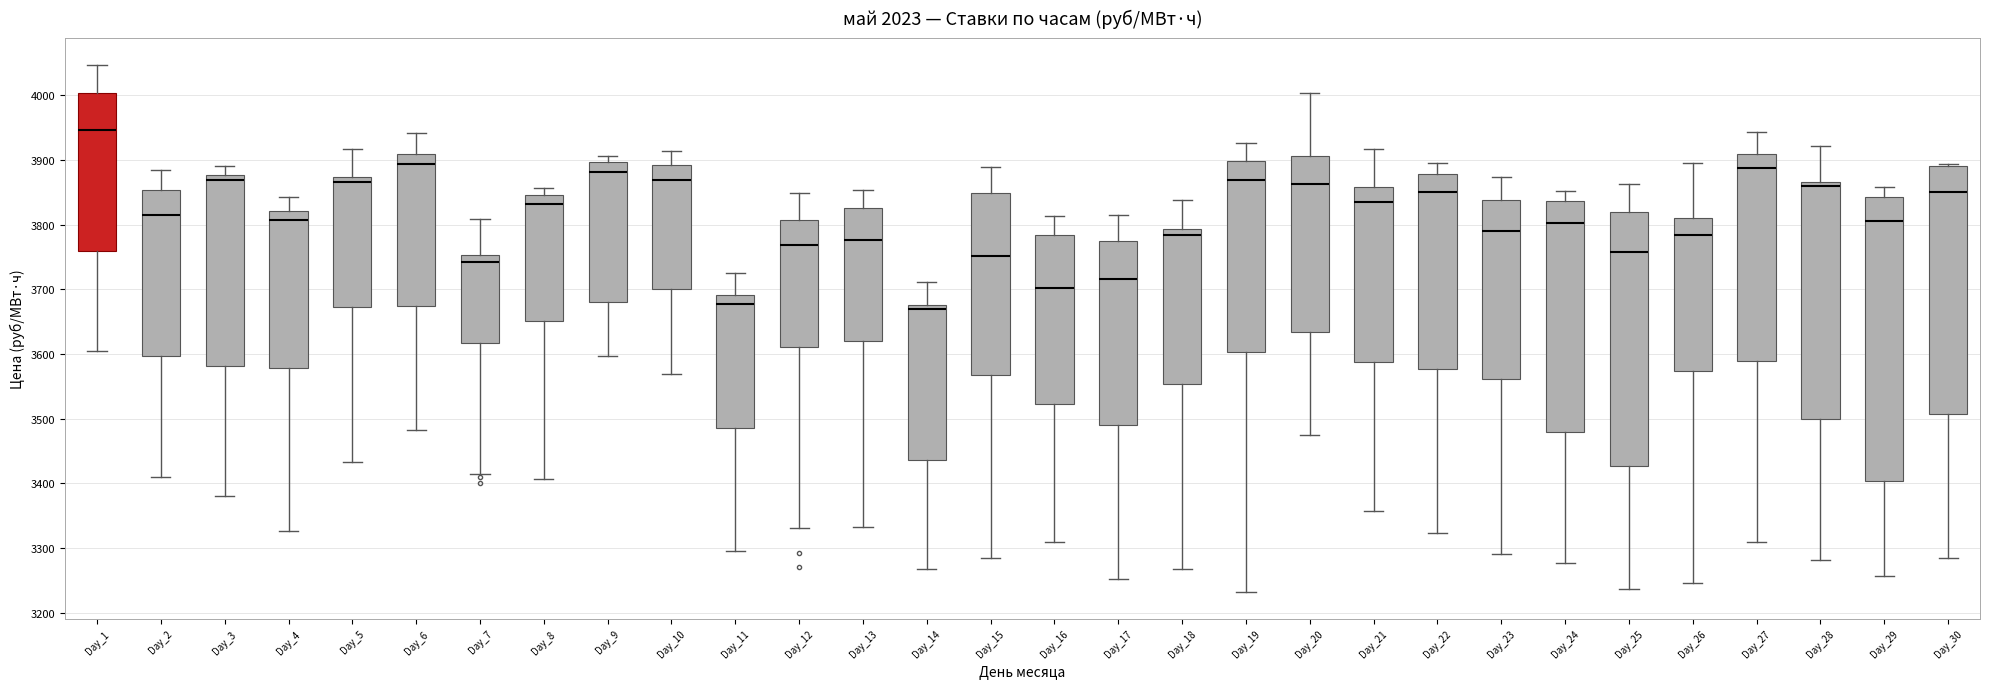

Reading left to right, read every box against the y-axis: the position of its median line, the range the box covers, and the ends of its whiskers. The values are not printed on the chart, so give them approximately, as read against the axis.

Day_1: median 3950, box 3760 to 4000, whiskers 3600 to 4050
Day_2: median 3820, box 3600 to 3850, whiskers 3410 to 3880
Day_3: median 3870, box 3580 to 3880, whiskers 3380 to 3890
Day_4: median 3810, box 3580 to 3820, whiskers 3330 to 3840
Day_5: median 3870 (just below the box's upper edge), box 3670 to 3870, whiskers 3430 to 3920
Day_6: median 3890, box 3670 to 3910, whiskers 3480 to 3940
Day_7: median 3740, box 3620 to 3750, whiskers 3410 to 3810
Day_8: median 3830, box 3650 to 3850, whiskers 3410 to 3860
Day_9: median 3880, box 3680 to 3900, whiskers 3600 to 3910
Day_10: median 3870, box 3700 to 3890, whiskers 3570 to 3910
Day_11: median 3680, box 3490 to 3690, whiskers 3290 to 3730
Day_12: median 3770, box 3610 to 3810, whiskers 3330 to 3850
Day_13: median 3780, box 3620 to 3830, whiskers 3330 to 3850
Day_14: median 3670, box 3440 to 3680, whiskers 3270 to 3710
Day_15: median 3750, box 3570 to 3850, whiskers 3290 to 3890
Day_16: median 3700, box 3520 to 3780, whiskers 3310 to 3810
Day_17: median 3720, box 3490 to 3770, whiskers 3250 to 3810
Day_18: median 3780, box 3550 to 3790, whiskers 3270 to 3840
Day_19: median 3870, box 3600 to 3900, whiskers 3230 to 3930
Day_20: median 3860, box 3630 to 3910, whiskers 3480 to 4000
Day_21: median 3830, box 3590 to 3860, whiskers 3360 to 3920
Day_22: median 3850, box 3580 to 3880, whiskers 3320 to 3900
Day_23: median 3790, box 3560 to 3840, whiskers 3290 to 3870
Day_24: median 3800, box 3480 to 3840, whiskers 3280 to 3850
Day_25: median 3760, box 3430 to 3820, whiskers 3240 to 3860
Day_26: median 3780, box 3570 to 3810, whiskers 3250 to 3900
Day_27: median 3890, box 3590 to 3910, whiskers 3310 to 3940
Day_28: median 3860, box 3500 to 3870, whiskers 3280 to 3920
Day_29: median 3810, box 3400 to 3840, whiskers 3260 to 3860
Day_30: median 3850, box 3510 to 3890, whiskers 3280 to 3890